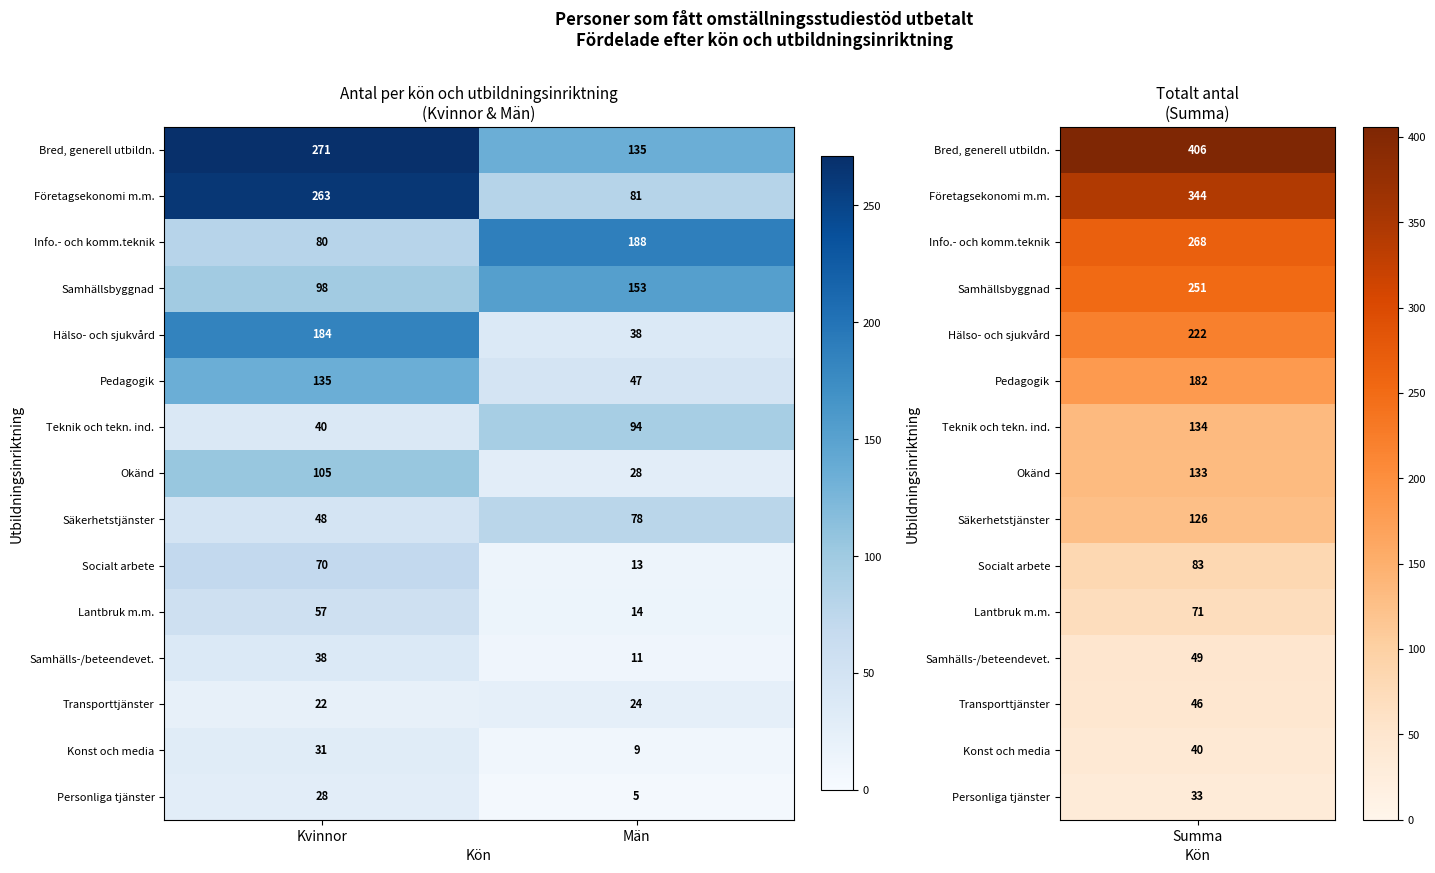

At which category is the sum across all series the highest?

Kvinnor